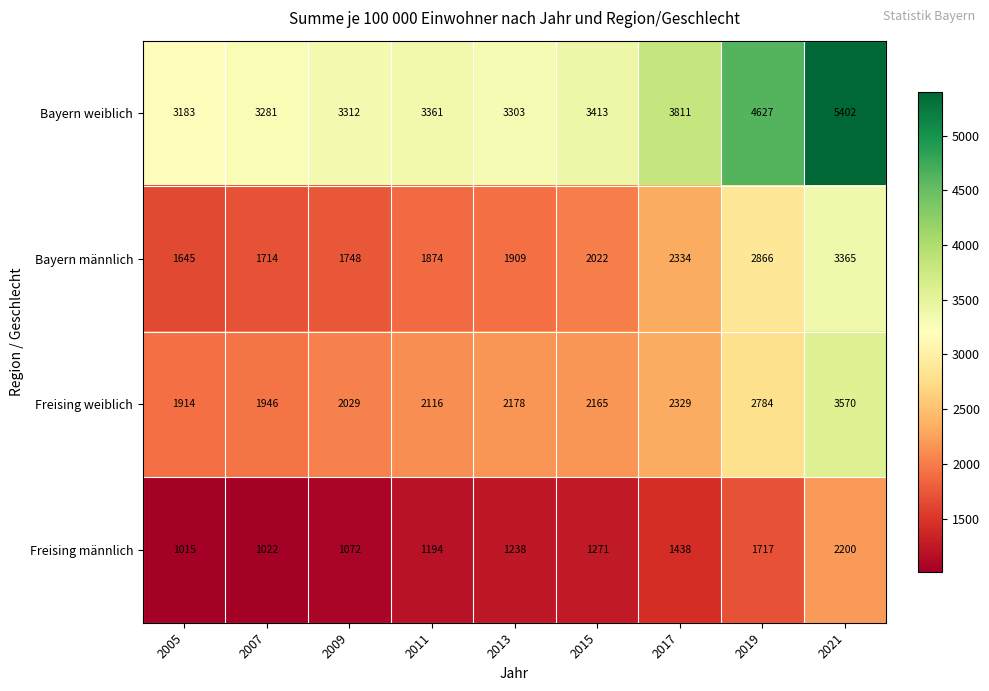

At 2017, list the series in order from smallest to largest.

Freising männlich, Freising weiblich, Bayern männlich, Bayern weiblich